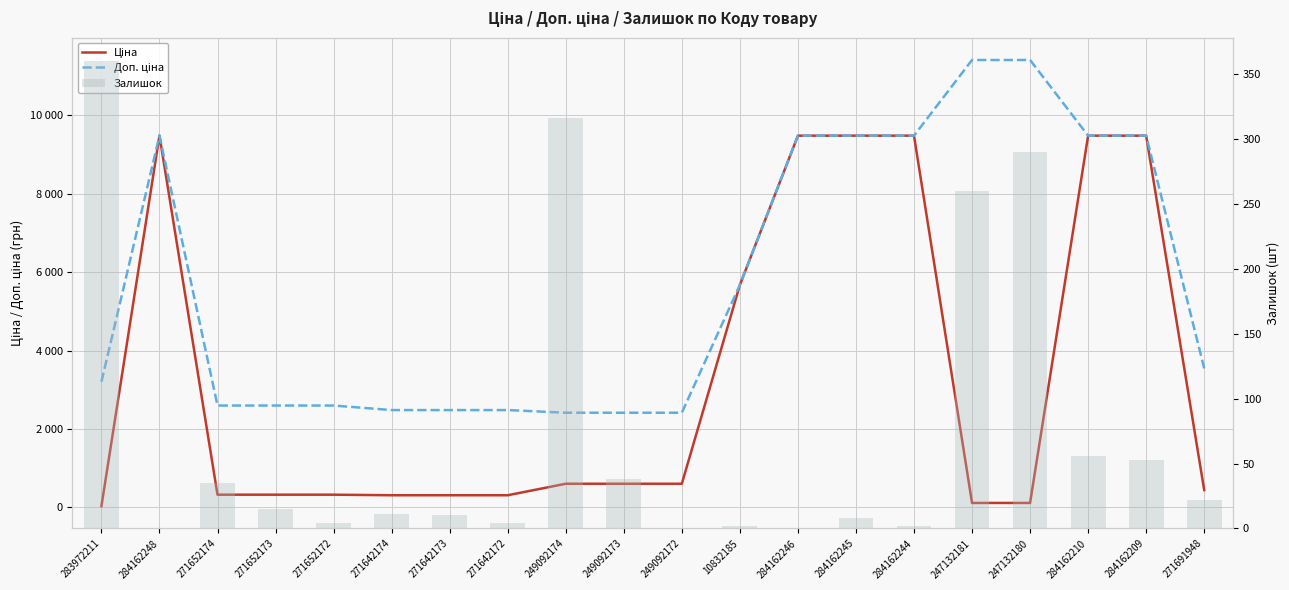

What is the value of the Залишок bar at the 4th from the left?

15.0